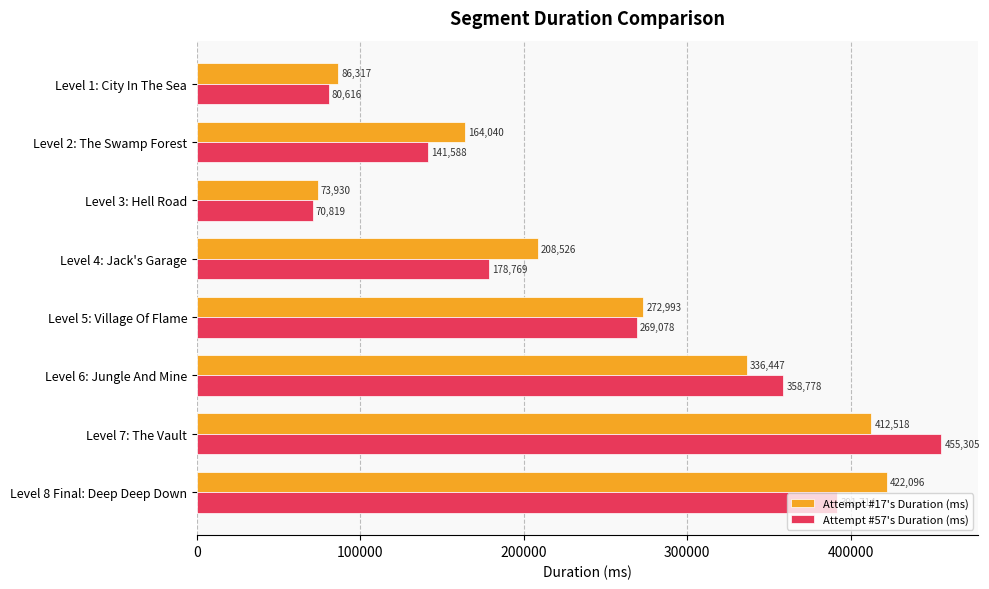

Which label corresponds to the smallest value in the chart?

Level 3: Hell Road